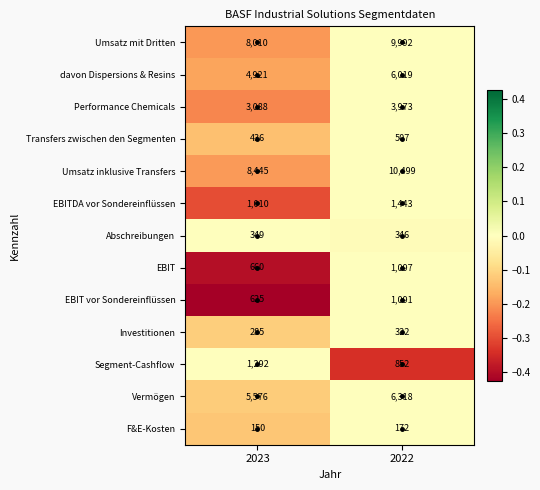

Which category has the lowest value across all series?

2023